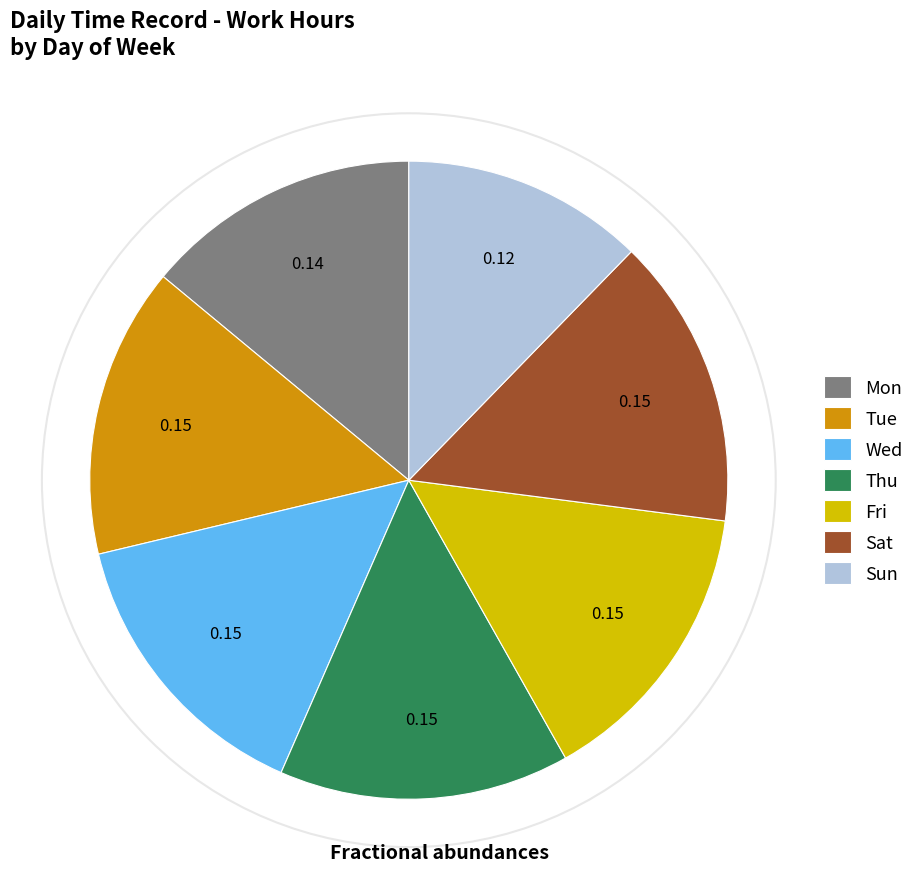

What is the smallest slice in the pie chart?

Sun